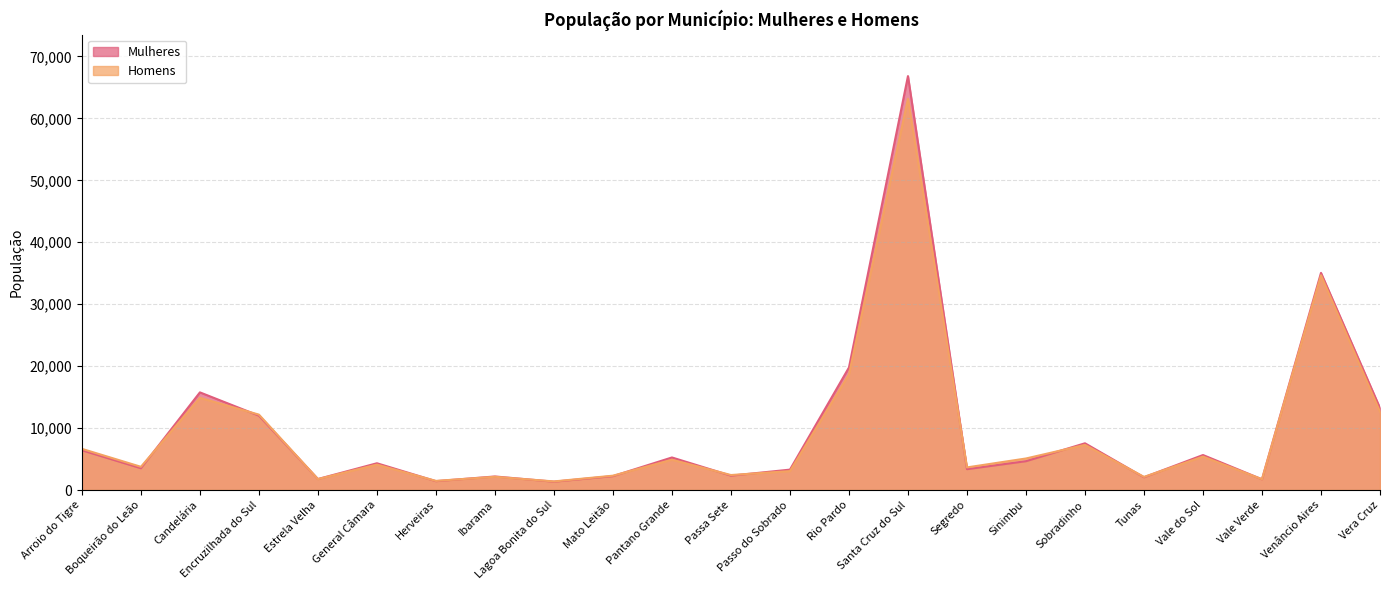

Reading left to right, extract all data points from this chart.

Mulheres: 6419	3518	15765	12003	1776	4322	1430	2189	1346	2242	5257	2317	3293	19781	66832	3368	4656	7547	2057	5651	1732	35059	13237
Homens: 6649	3750	14884	12175	1768	4102	1473	2138	1388	2315	4893	2421	3054	18655	63170	3651	5092	7286	2119	5395	1745	34672	12641